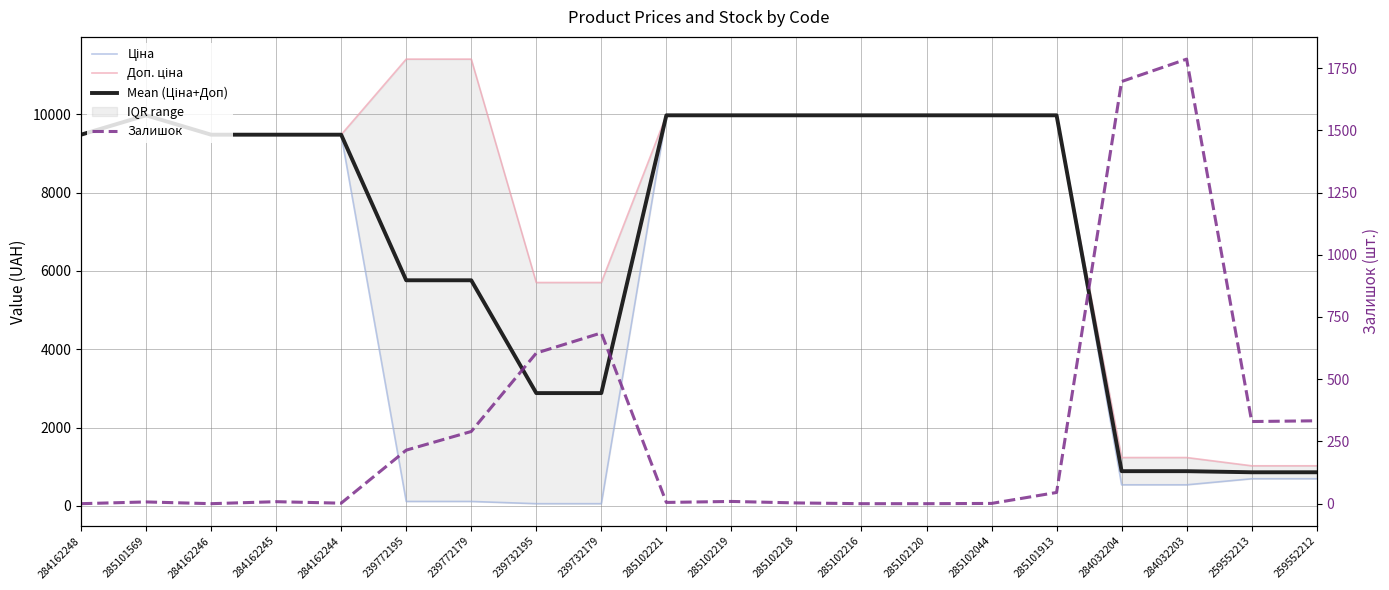

Reading left to right, transcribe all the data shown in this chart.

Ціна: 9480.1	9975.0	9480.1	9480.1	9480.1	114.1	114.1	57.0	57.0	9975.0	9975.0	9975.0	9975.0	9975.0	9975.0	9975.0	539.0	539.0	693.7	693.7
Доп. ціна: 9480.1	9975.0	9480.1	9480.1	9480.1	11410.0	11410.0	5705.0	5705.0	9975.0	9975.0	9975.0	9975.0	9975.0	9975.0	9975.0	1235.4	1235.4	1024.6	1024.6
Mean (Ціна+Доп): 9480.1	9975.0	9480.1	9480.1	9480.1	5762.1	5762.1	2881.0	2881.0	9975.0	9975.0	9975.0	9975.0	9975.0	9975.0	9975.0	887.2	887.2	859.2	859.2
Залишок: 0.0	7.0	0.0	8.0	2.0	215.0	290.0	605.0	686.0	5.0	9.0	3.0	0.0	0.0	1.0	45.0	1696.0	1786.0	330.0	333.0